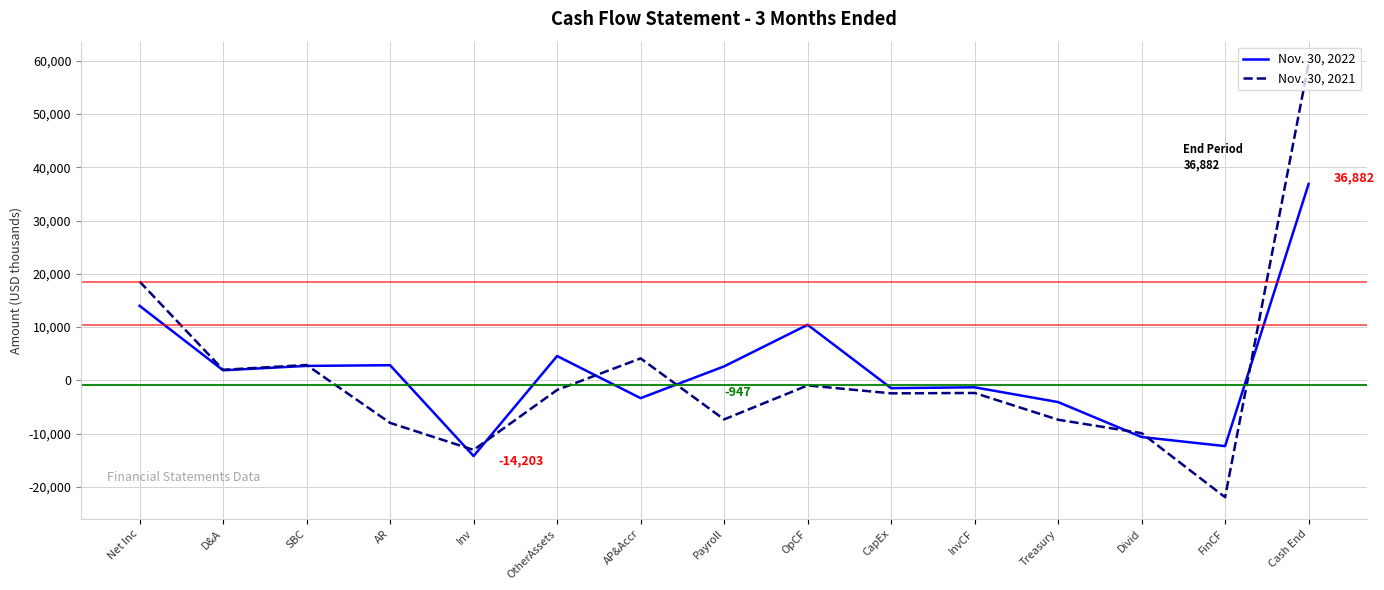

At how many categories does at least one series exceed 5482?

3